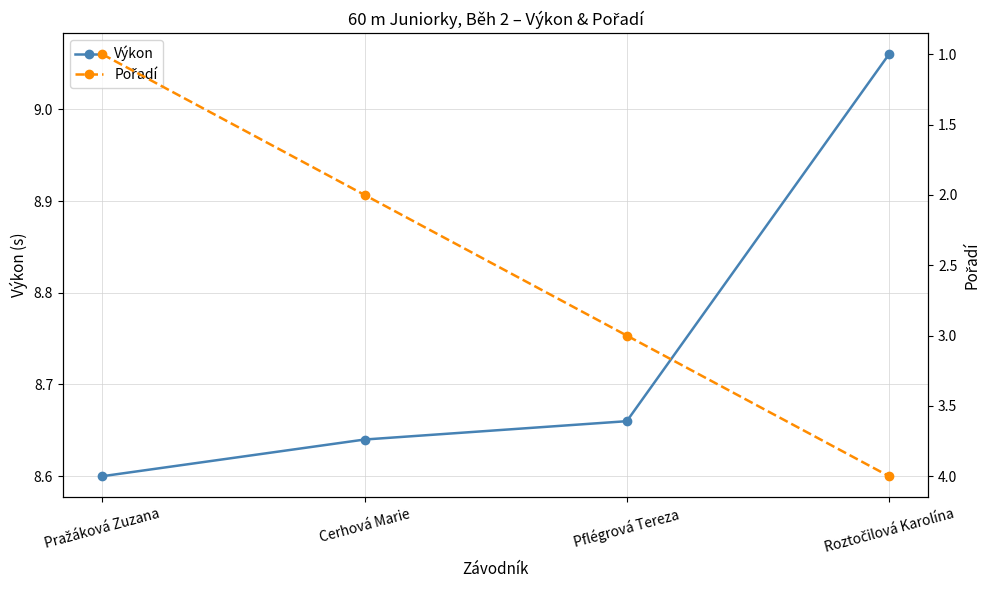

What is the difference between the highest and lowest values at Roztočilová Karolína?

5.1